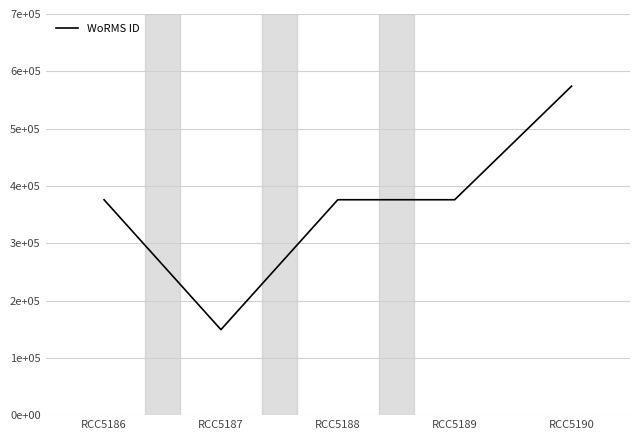

Does the chart display data point markers on the line(s)?

No